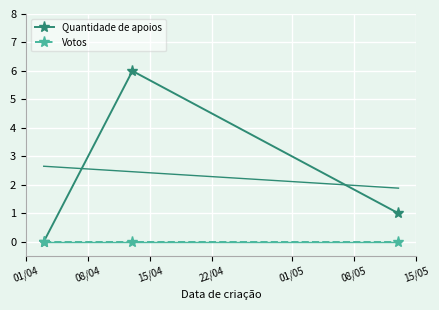

Reading left to right, what are all the values shown in this chart?

Quantidade de apoios: 0	6	1
Votos: 0	0	0